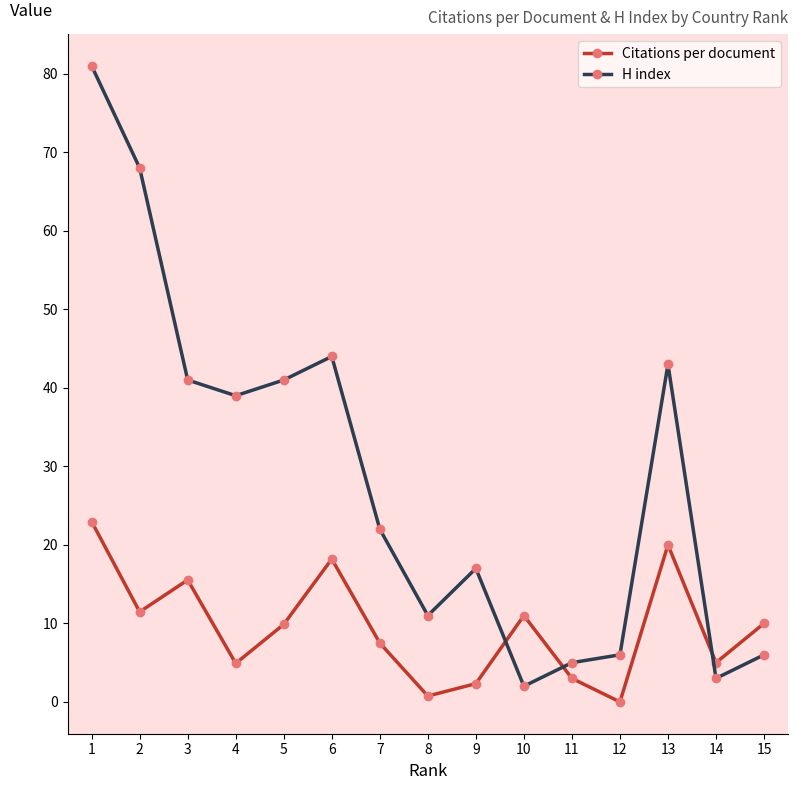

How many positive values does the Citations per document series have?

14